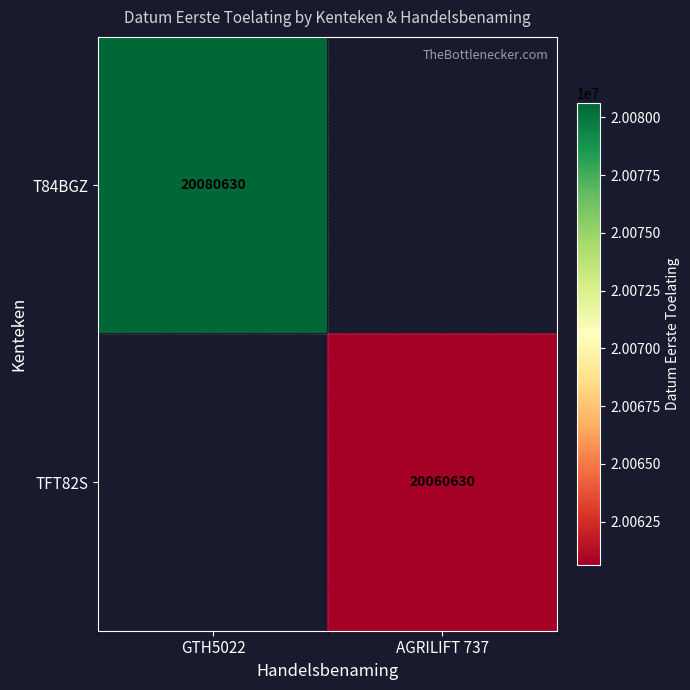

True or false: T84BGZ has a value of 5698245 at GTH5022.

False